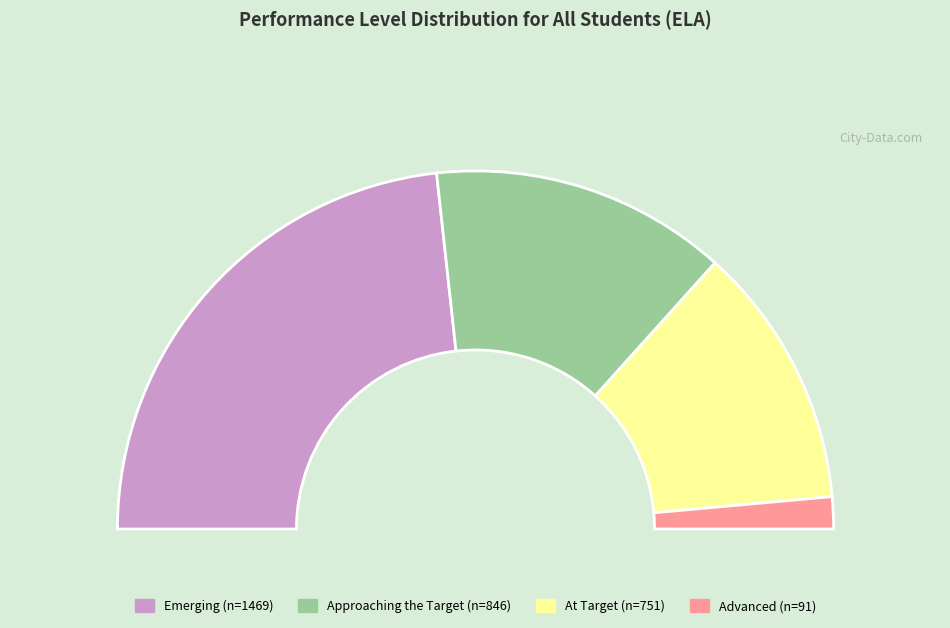

How many slices are in this pie chart?

2